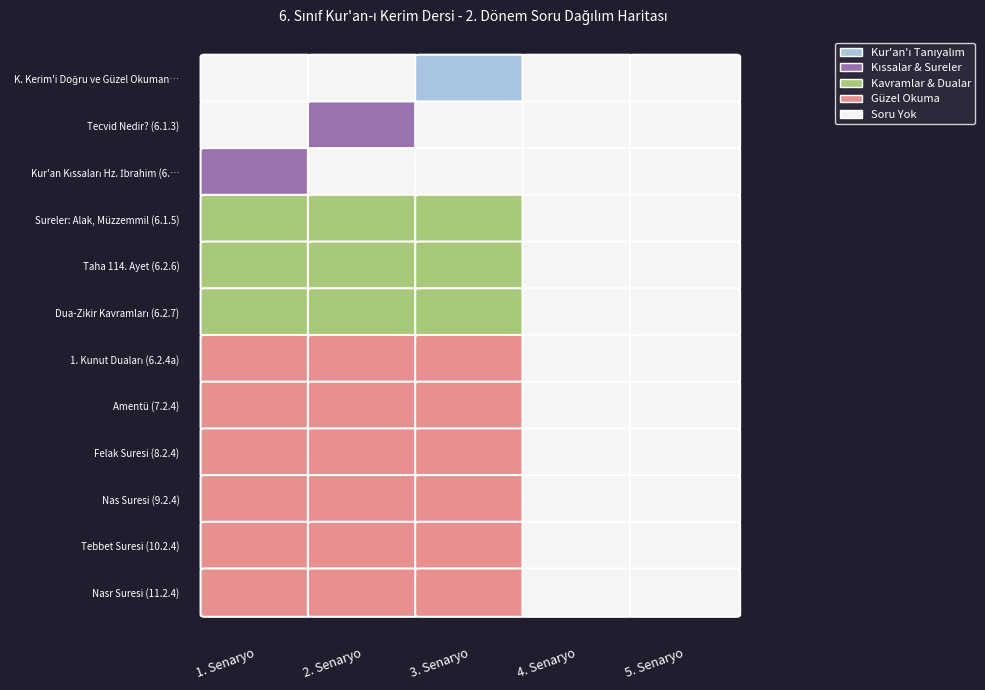

What is the difference between the second highest and minimum values in the Tebbet Suresi (10.2.4) series?

1